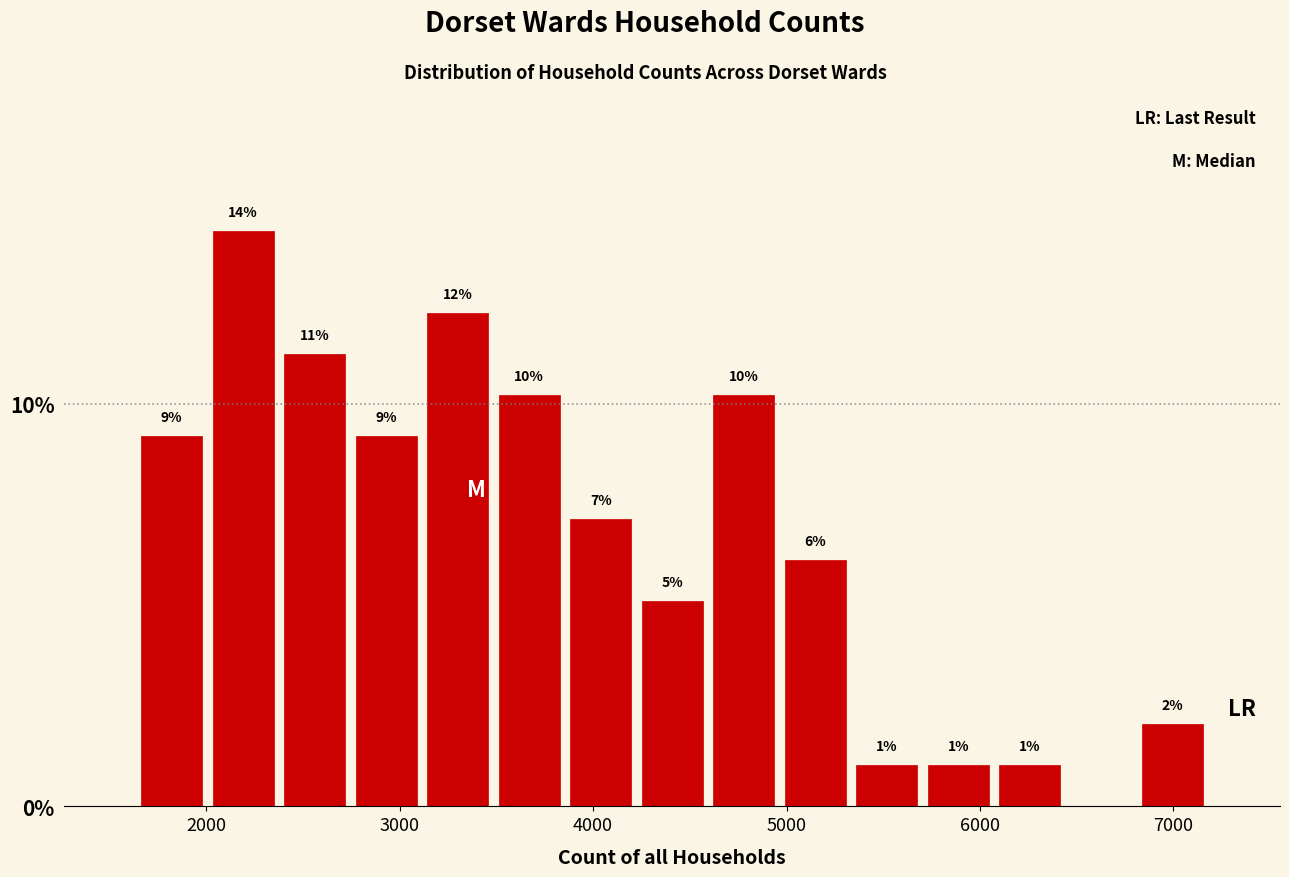

Read against the x-axis, roughly where is the centre of the tallest bar?

2200